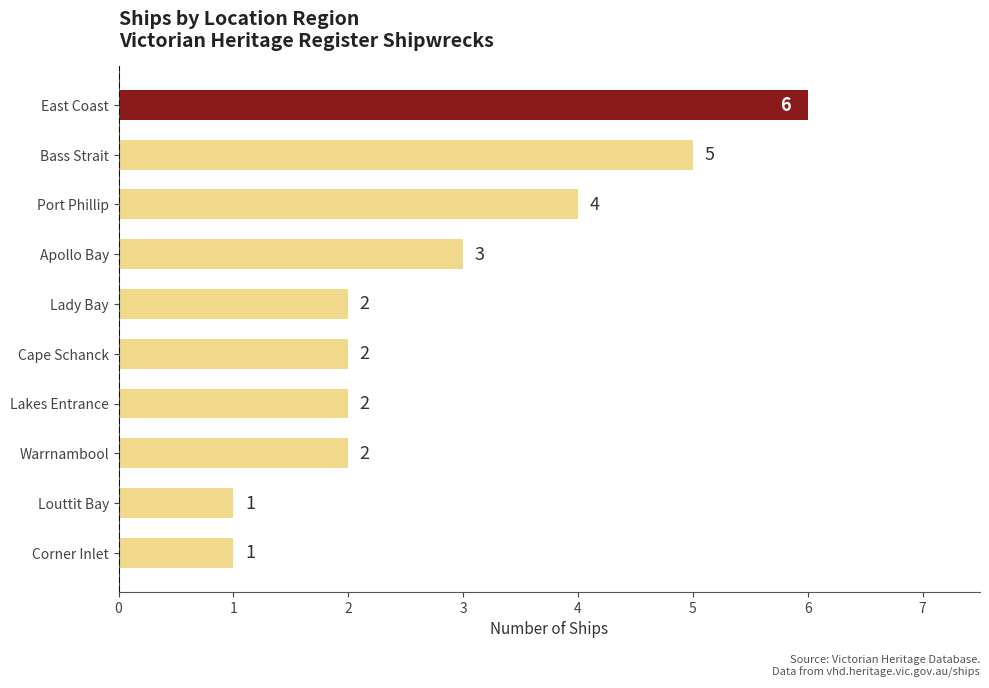

Approximately how many times larger is the value at Apollo Bay compared to Port Phillip?

0.8